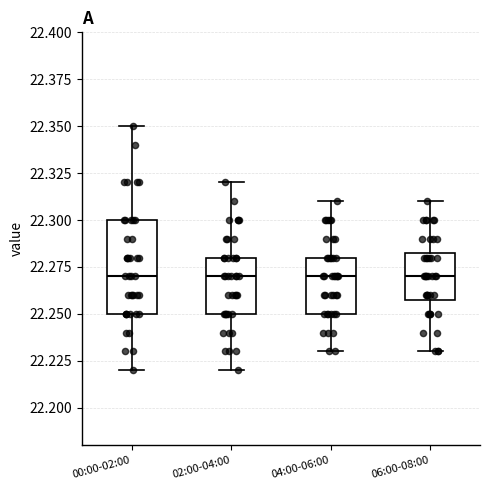

Where is the upper edge of the box for 02:00-04:00 on the y-axis? The values are not printed on the chart, so give them approximately, as read against the axis.

22.280